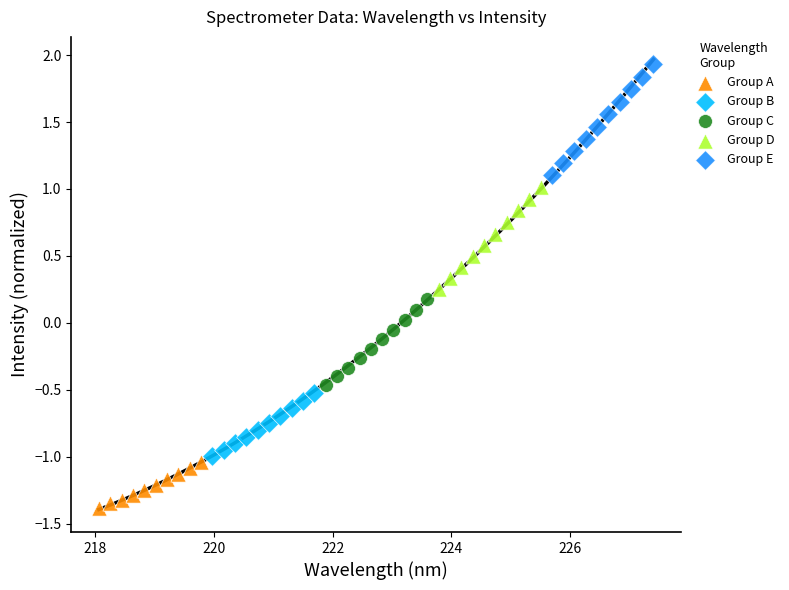

Which series has the largest Y range (max minus min)?

Group E